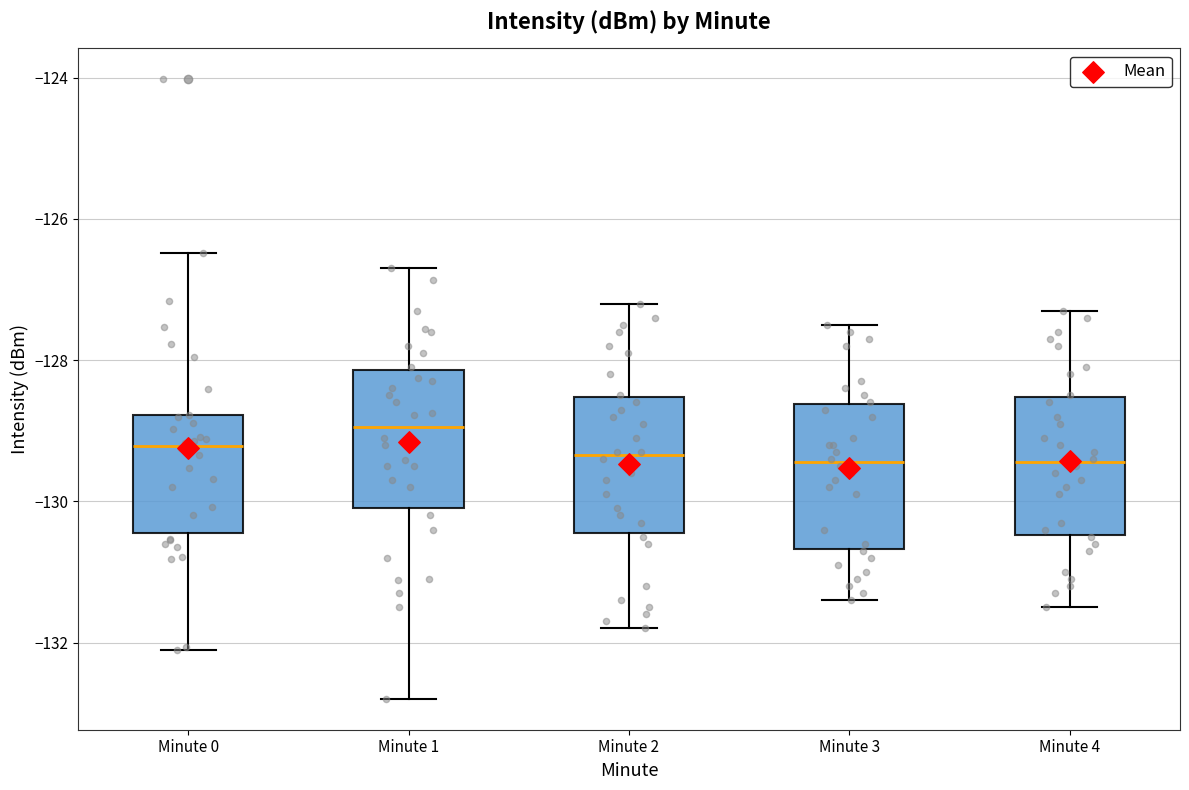

Reading left to right, transcribe this box plot: for each box, give where its median line is, the range the box spans, and where its two whiskers end, as read against the y-axis. The values are not printed on the chart, so give them approximately, as read against the axis.

Minute 0: median -129.2, box -130.4 to -128.8, whiskers -132.2 to -126.4
Minute 1: median -129.0, box -130.0 to -128.2, whiskers -132.8 to -126.6
Minute 2: median -129.4, box -130.4 to -128.6, whiskers -131.8 to -127.2
Minute 3: median -129.4, box -130.6 to -128.6, whiskers -131.4 to -127.4
Minute 4: median -129.4, box -130.4 to -128.6, whiskers -131.4 to -127.2